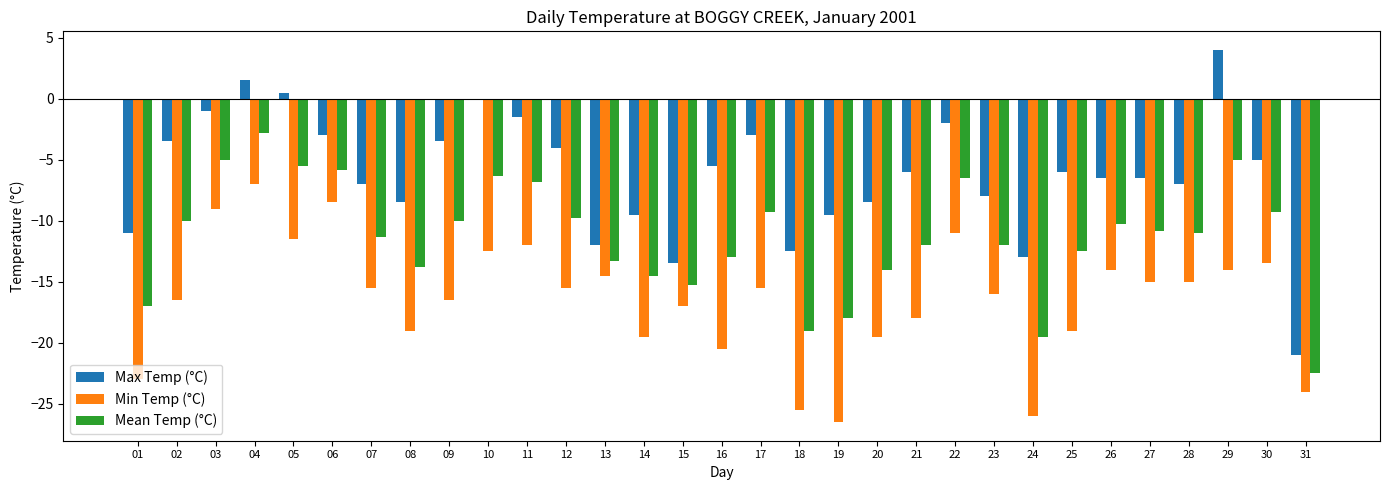

Which series has the largest range (max minus min)?

Max Temp (°C)